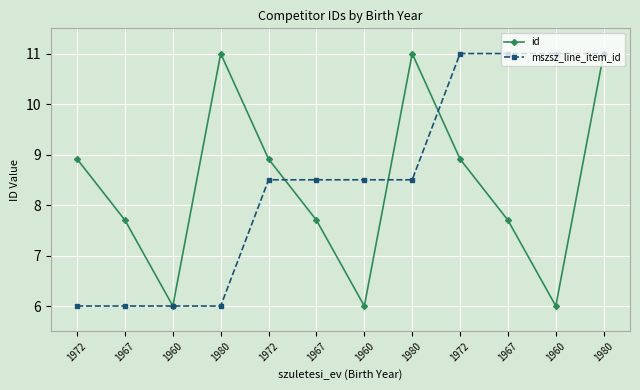

How many data points does each series have?

12